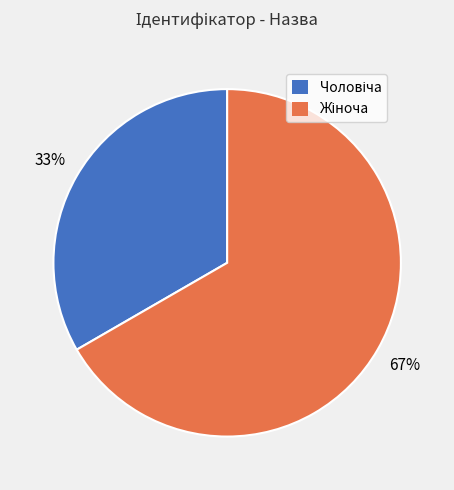

To the nearest percent, what is the average slice percentage?

50%